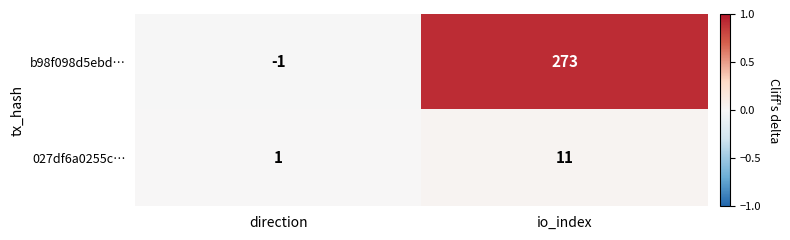

Which series has the largest total across all categories?

b98f098d5ebd…